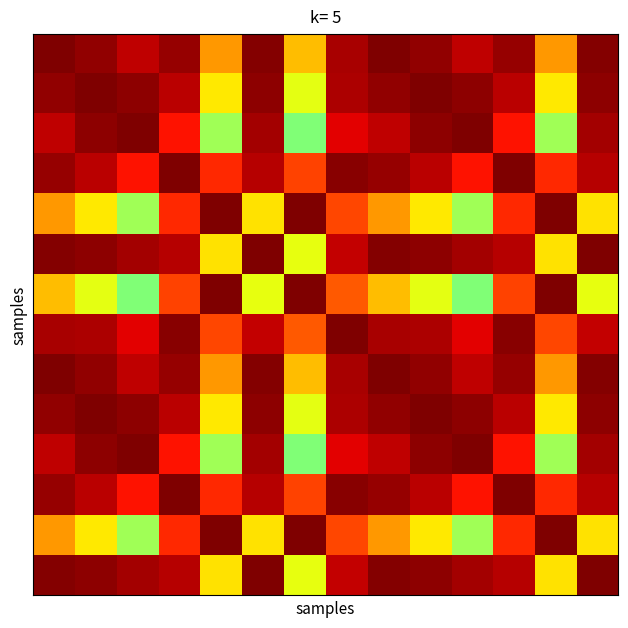

What is the maximum value shown in the chart?

1.0